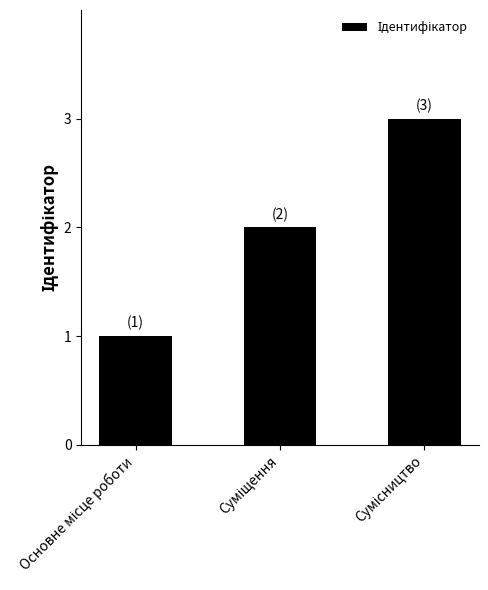

What is the difference between the maximum and minimum values?

2